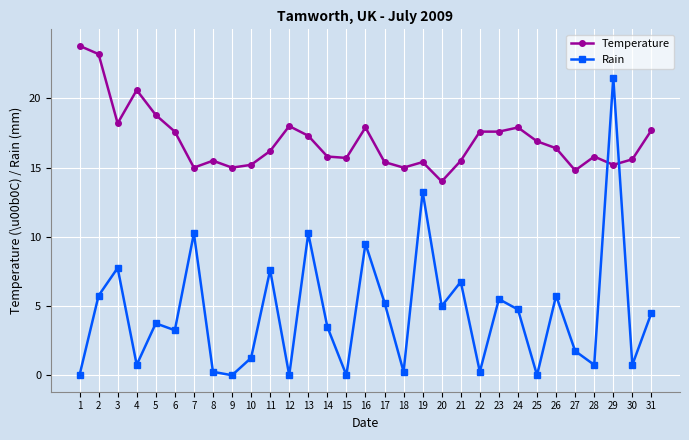

List the series in order of their peak value, highest first.

Temperature, Rain